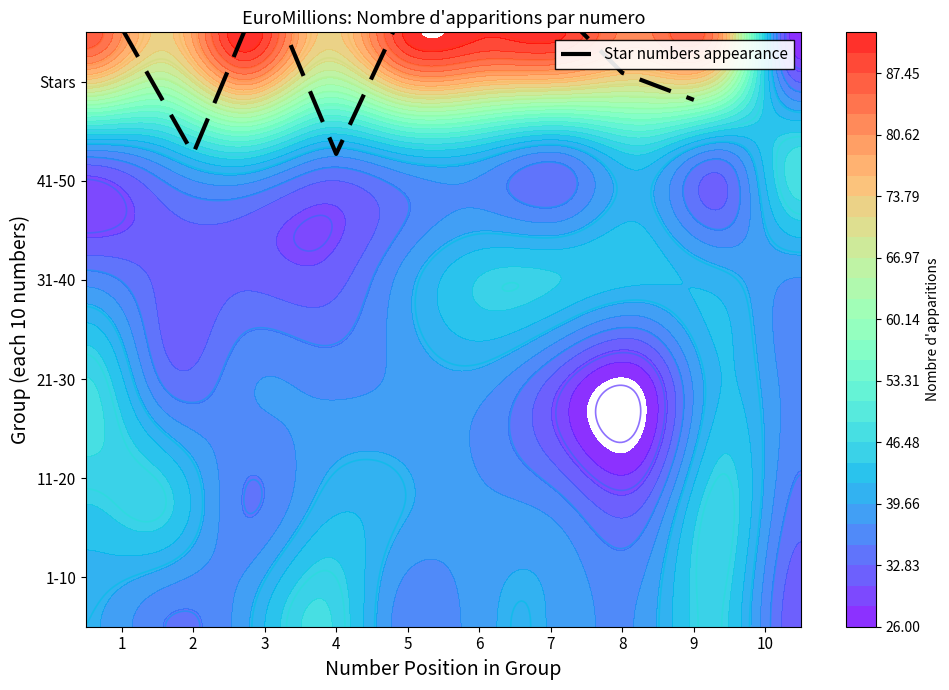

Count the number of data series in this chart.

1